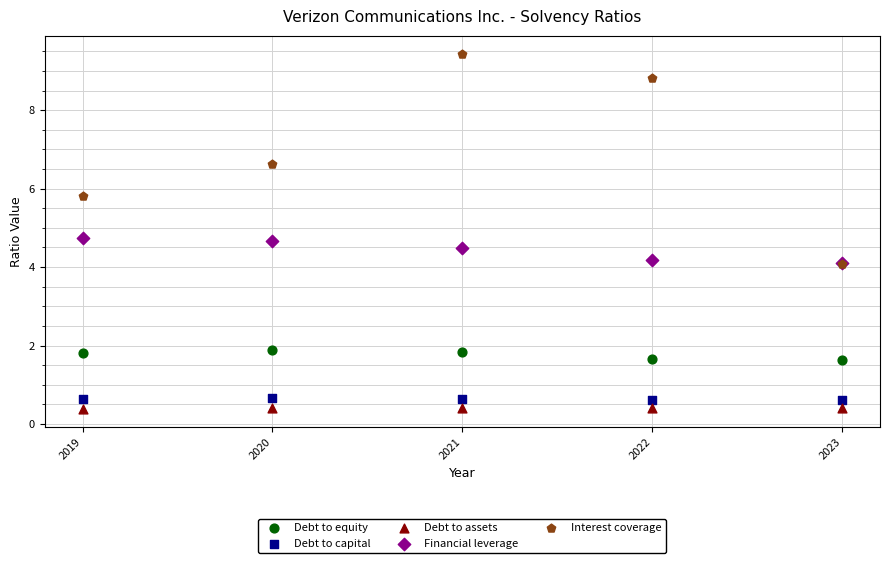

In the Interest coverage series, what Y value is closest to 6?

5.8